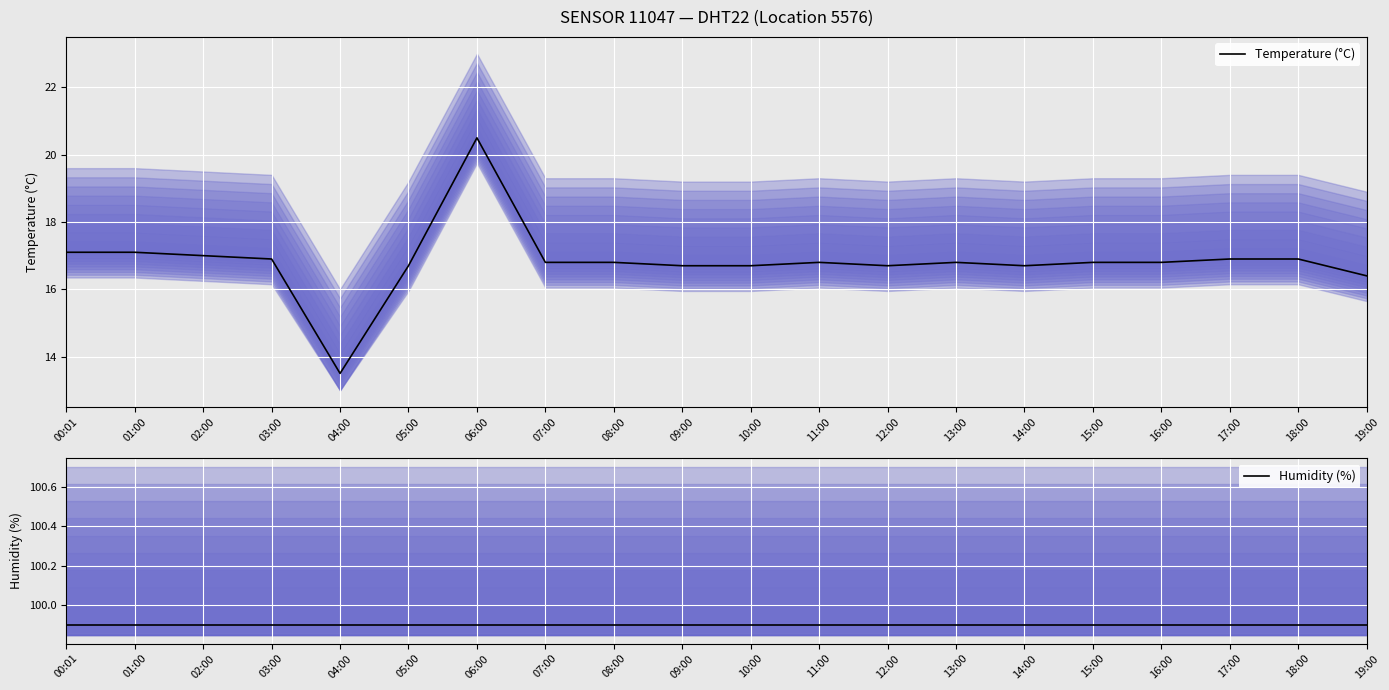

Rank the categories by Temperature (°C) value from lowest to highest.

04:00, 19:00, 05:00, 09:00, 10:00, 12:00, 14:00, 07:00, 08:00, 11:00, 13:00, 15:00, 16:00, 03:00, 17:00, 18:00, 02:00, 00:01, 01:00, 06:00